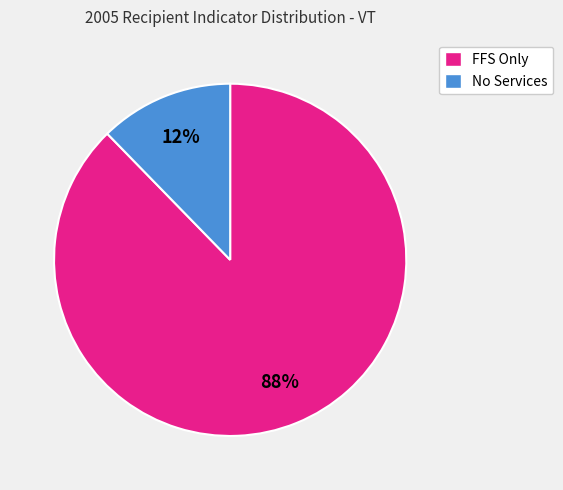

Which slice is the smallest?

No Services